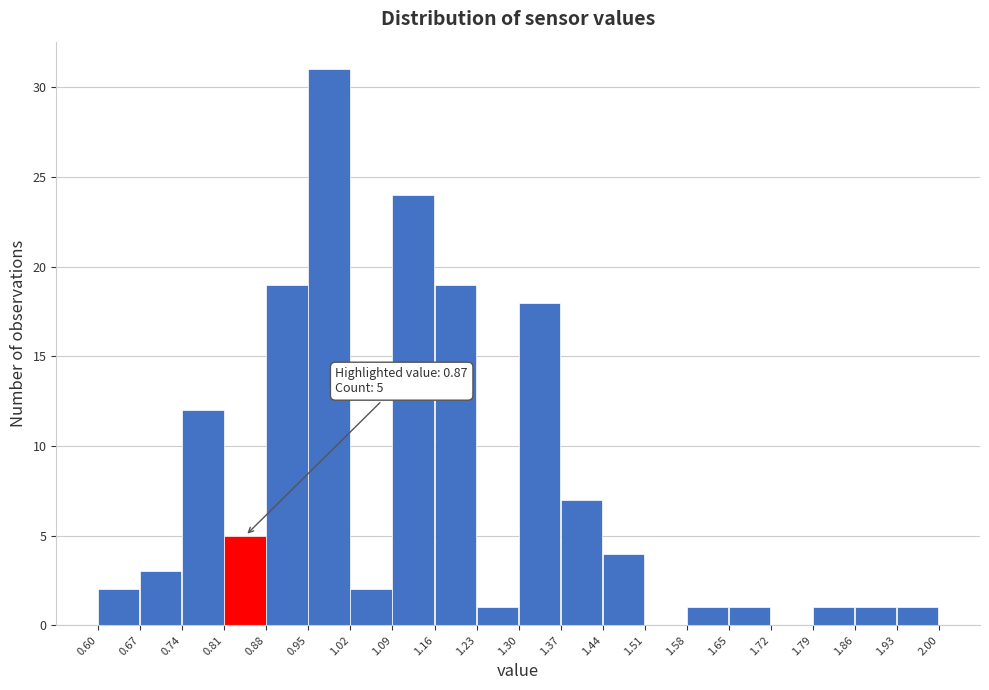

Which range on the x-axis has the tallest bar?

0.95 to 1.02